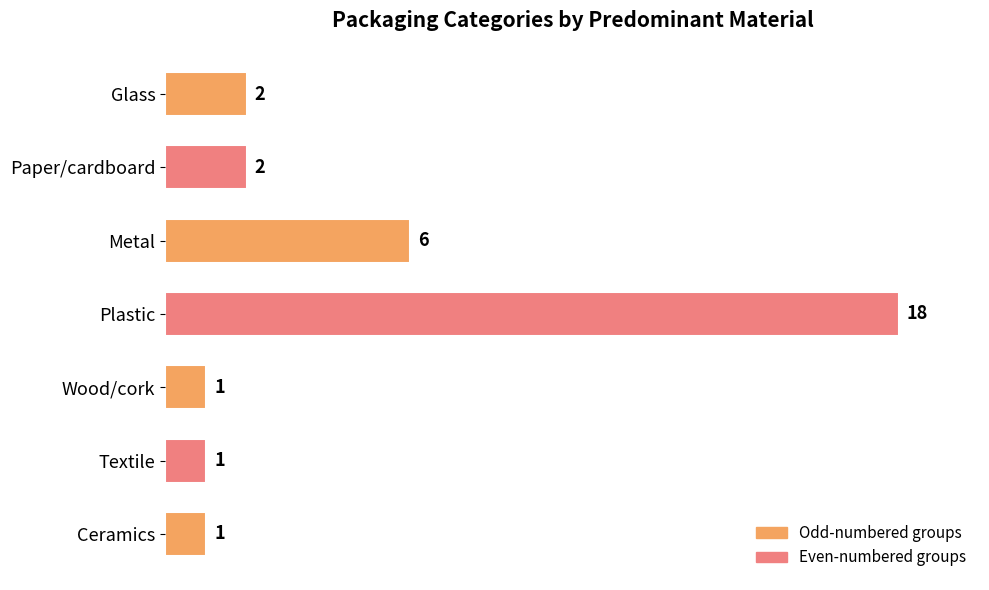

What is the difference between the second highest and second lowest values?

5